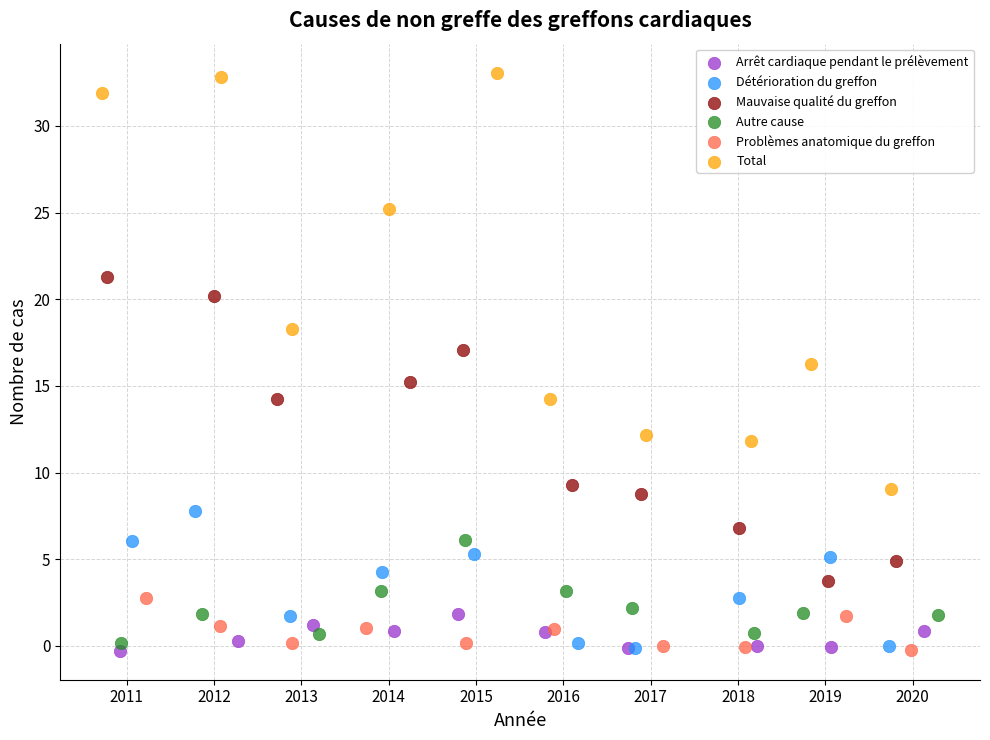

Which series contains the highest Y value?

Total